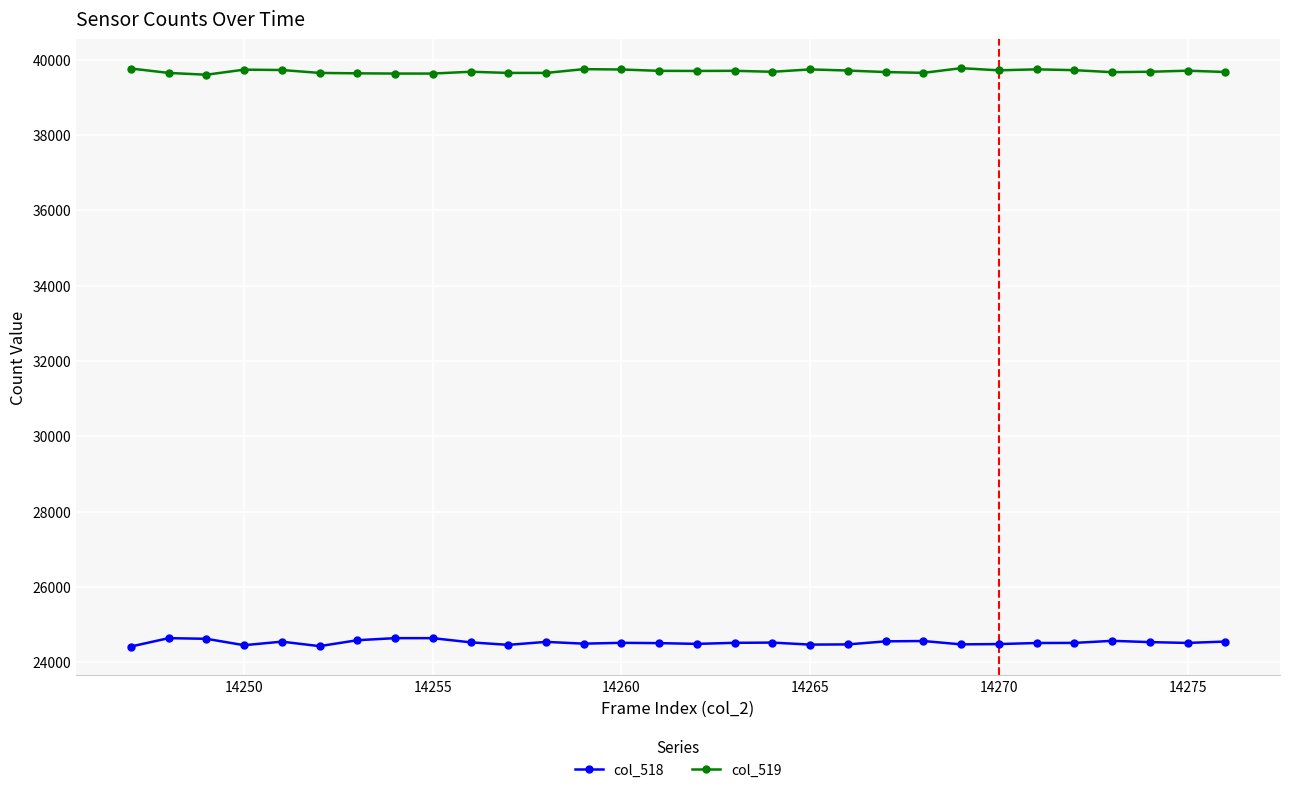

What is the sum of all col_518 values?

735732